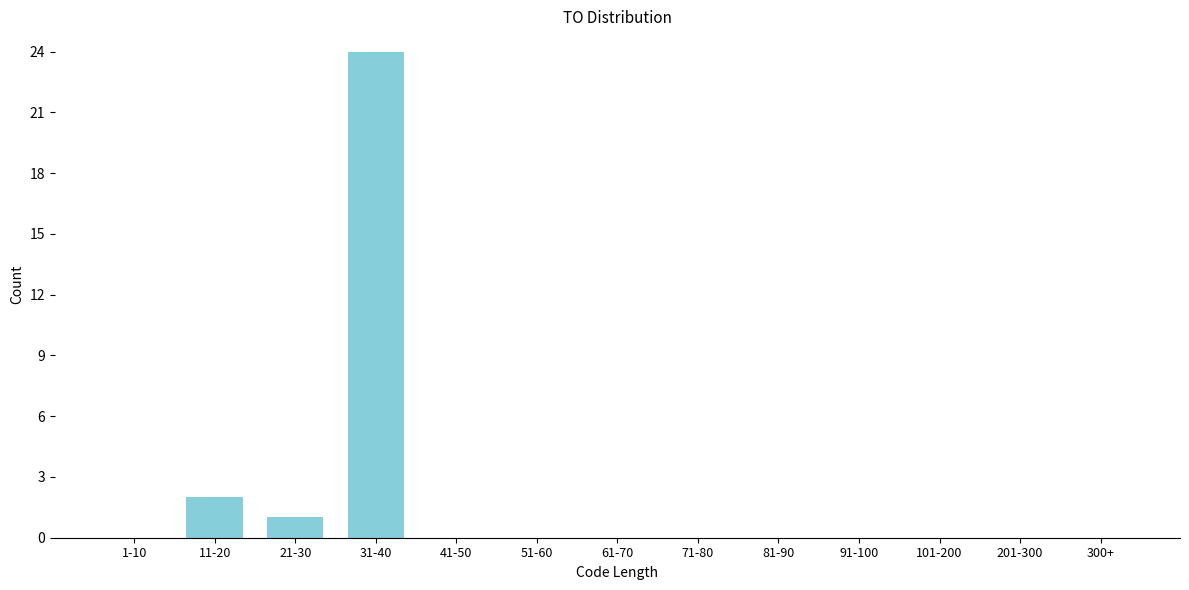

Reading right to left, extract all data points from this chart.

300+=0	201-300=0	101-200=0	91-100=0	81-90=0	71-80=0	61-70=0	51-60=0	41-50=0	31-40=24	21-30=1	11-20=2	1-10=0